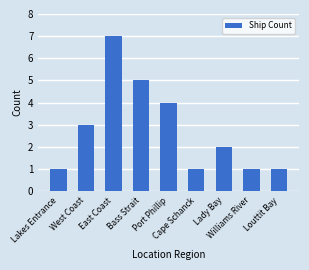

What is the greatest value displayed?

7